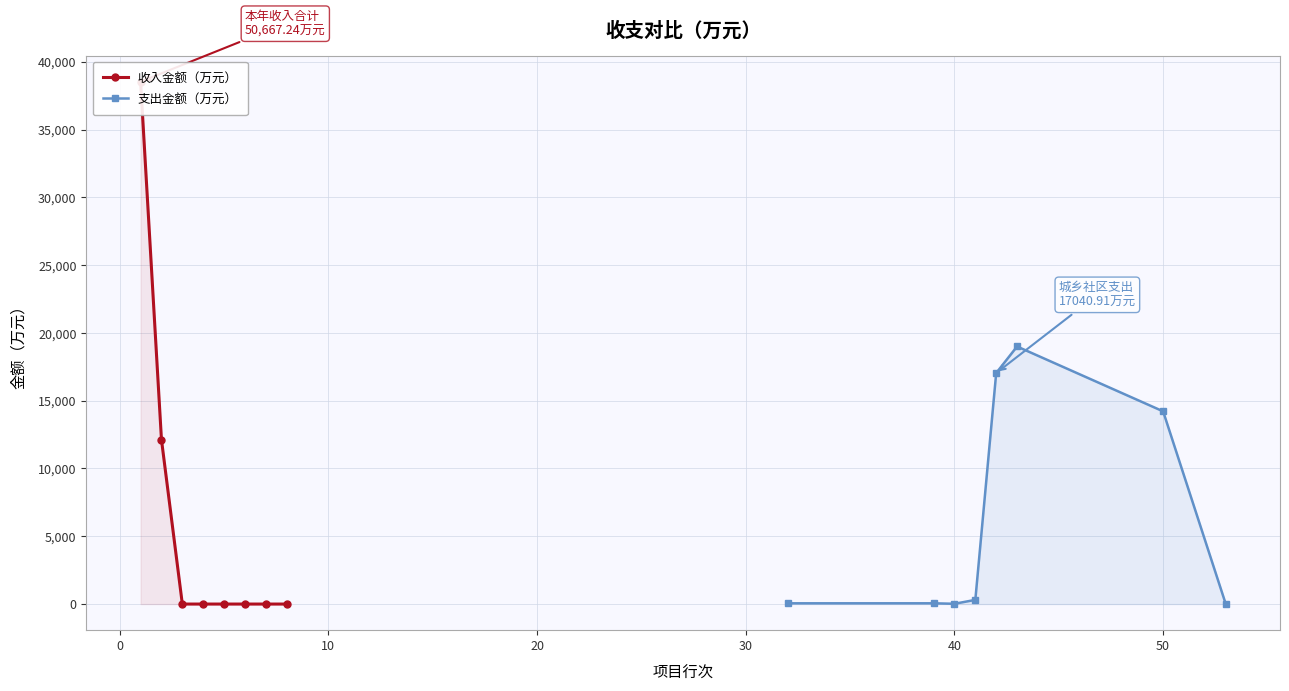

The value of 收入金额（万元） at 30 is -20635.3. True or false?

False